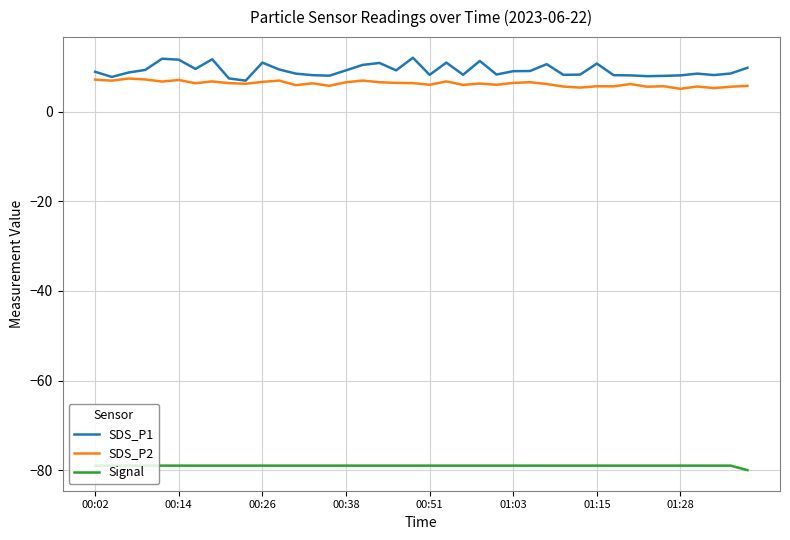

What is the maximum value shown in the chart?

12.1